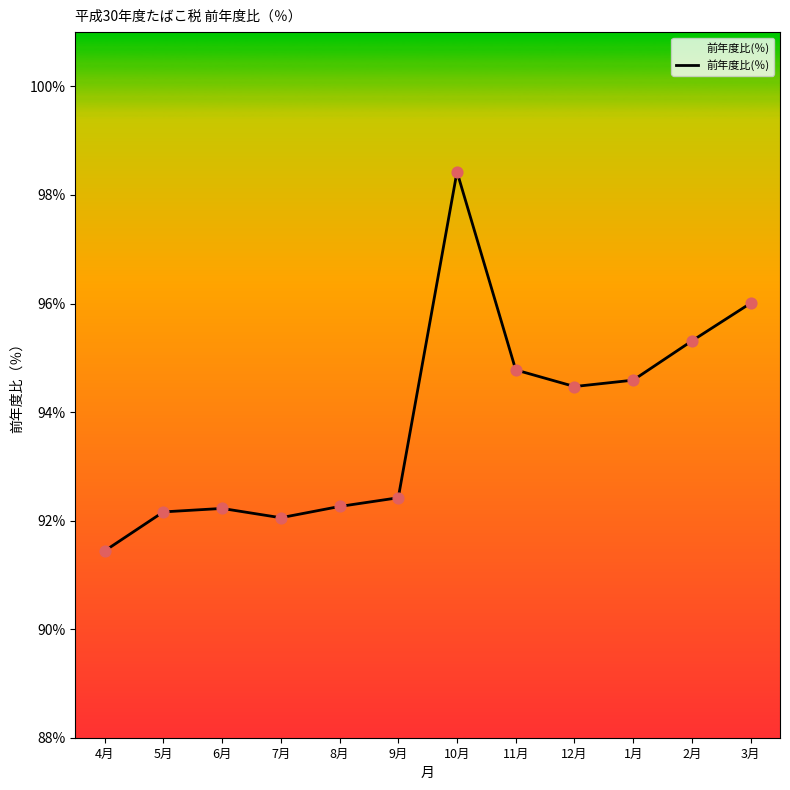

Approximately how many times larger is the value at 11月 compared to 2月?

1.0